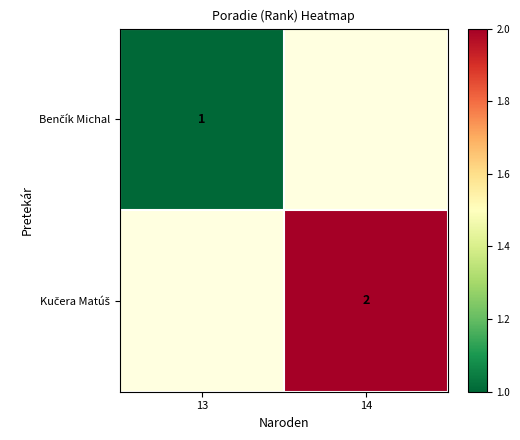

Which category has the lowest value in the Kučera Matúš series?

13